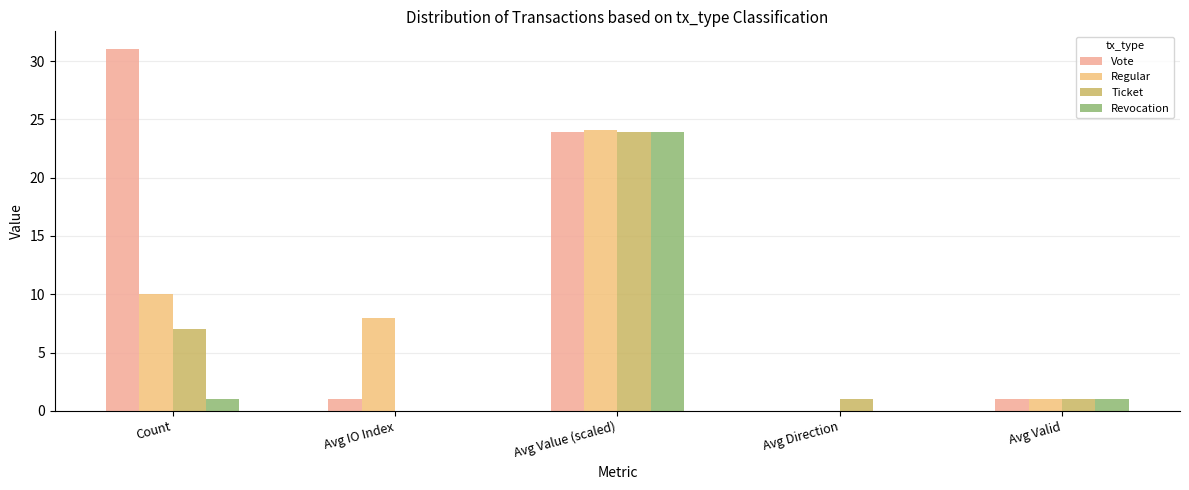

How many groups of bars are there?

5